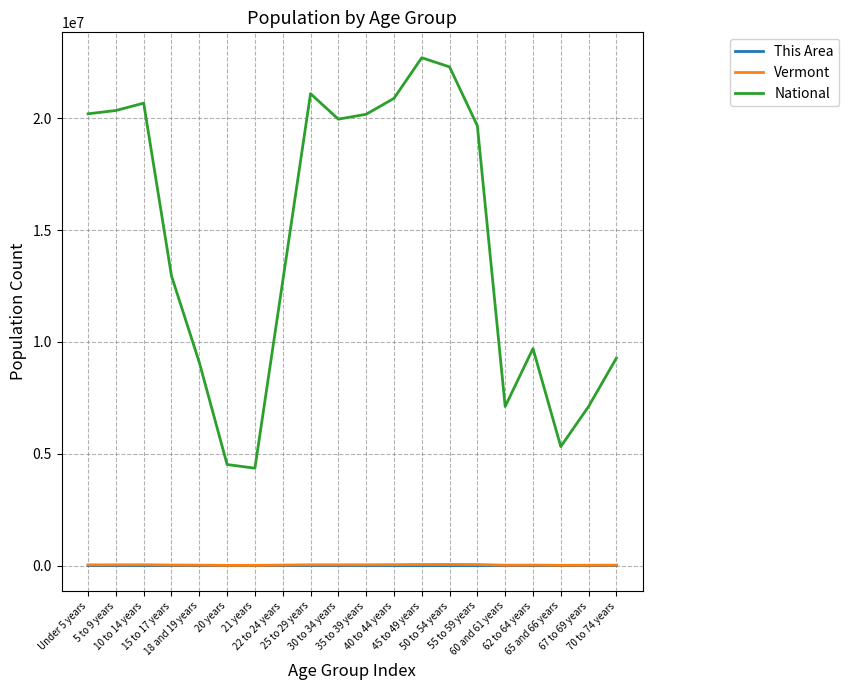

True or false: National and This Area intersect in this chart.

False